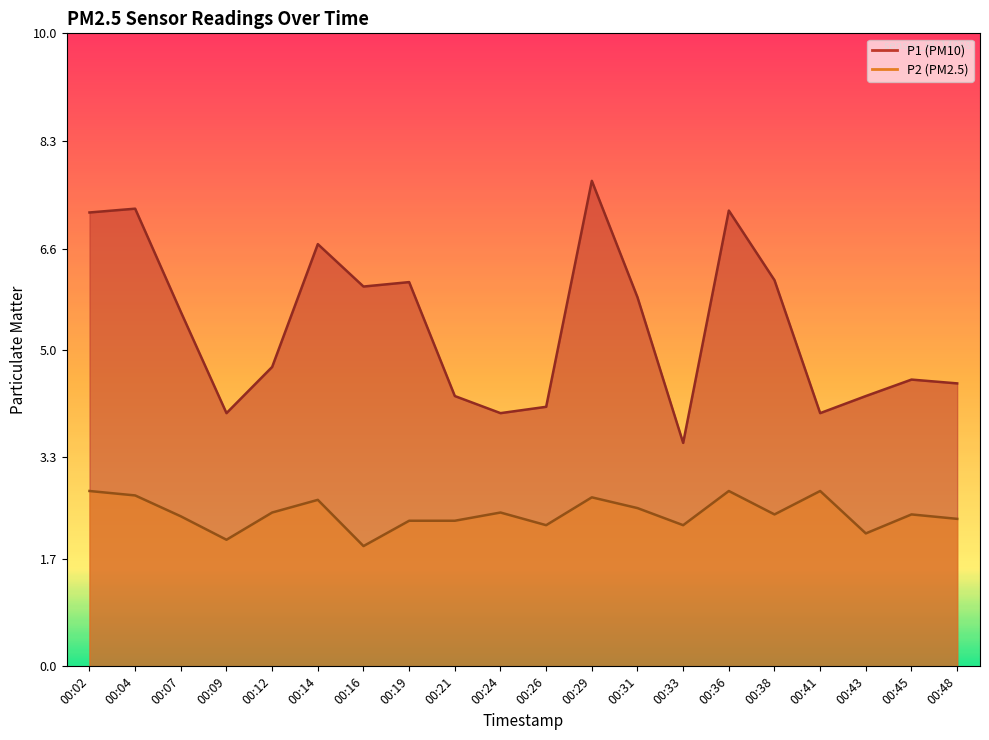

The value of P2 at 00:38 is 2.4. True or false?

True